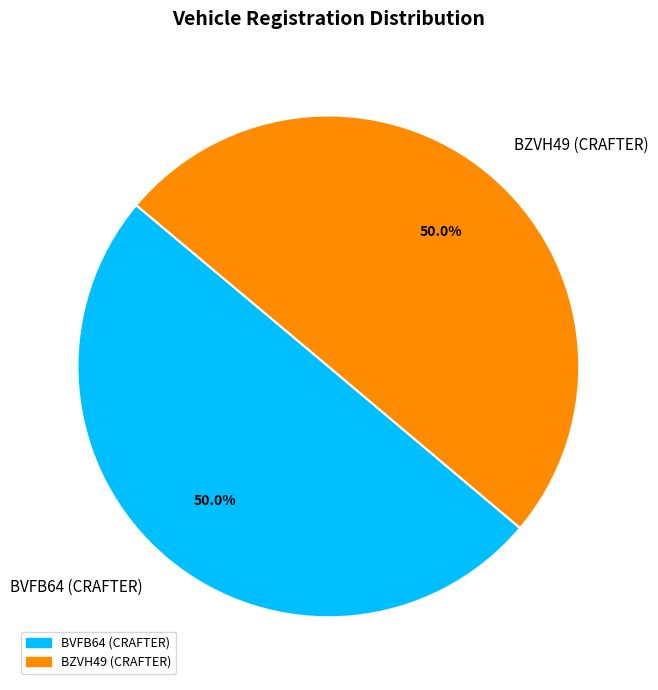

To the nearest percent, what portion does BZVH49 (CRAFTER) represent?

50%